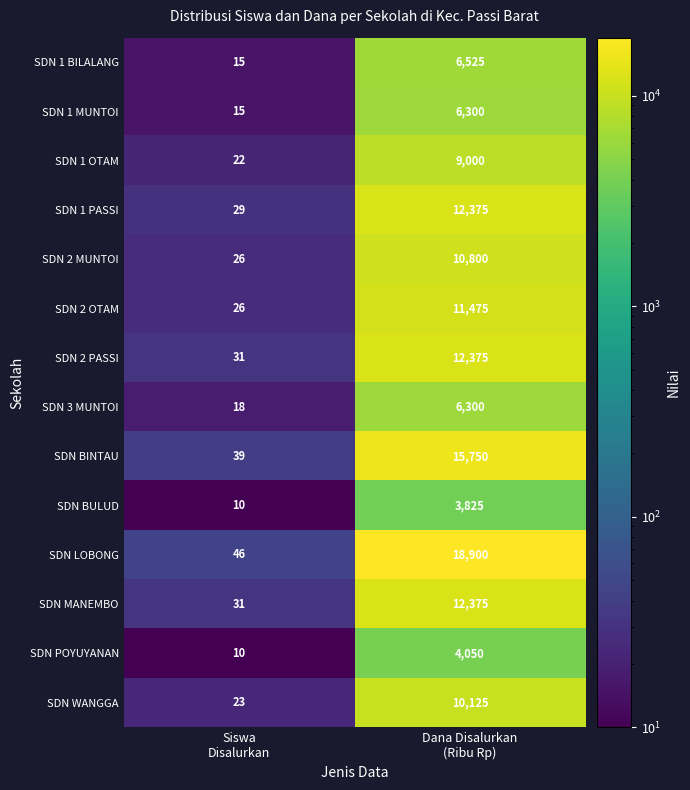

How many data points does each series have?

2